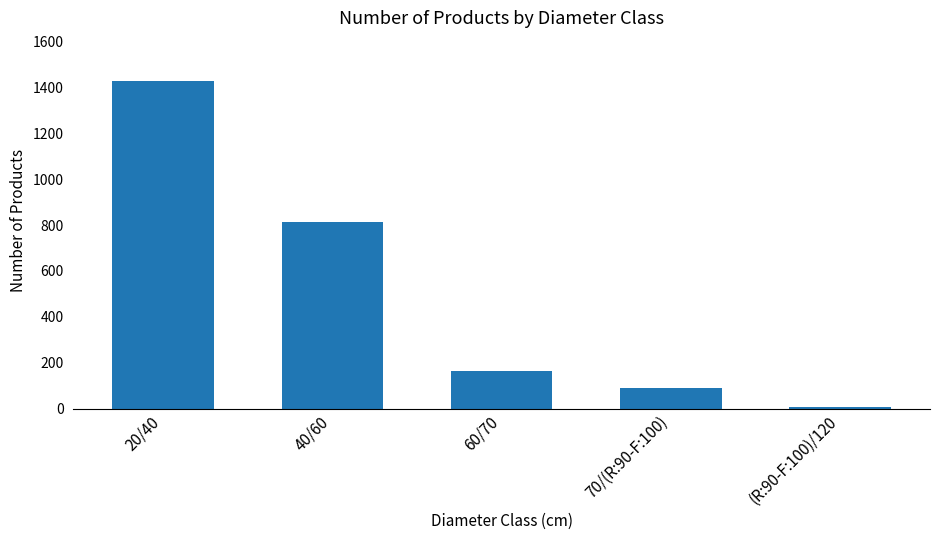

Where does the data first go above 165?

20/40